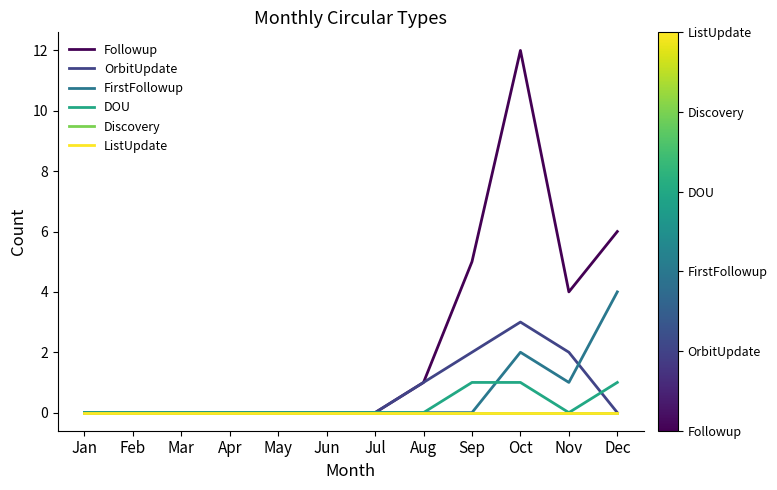

True or false: OrbitUpdate has more than 2 interior local peaks.

False